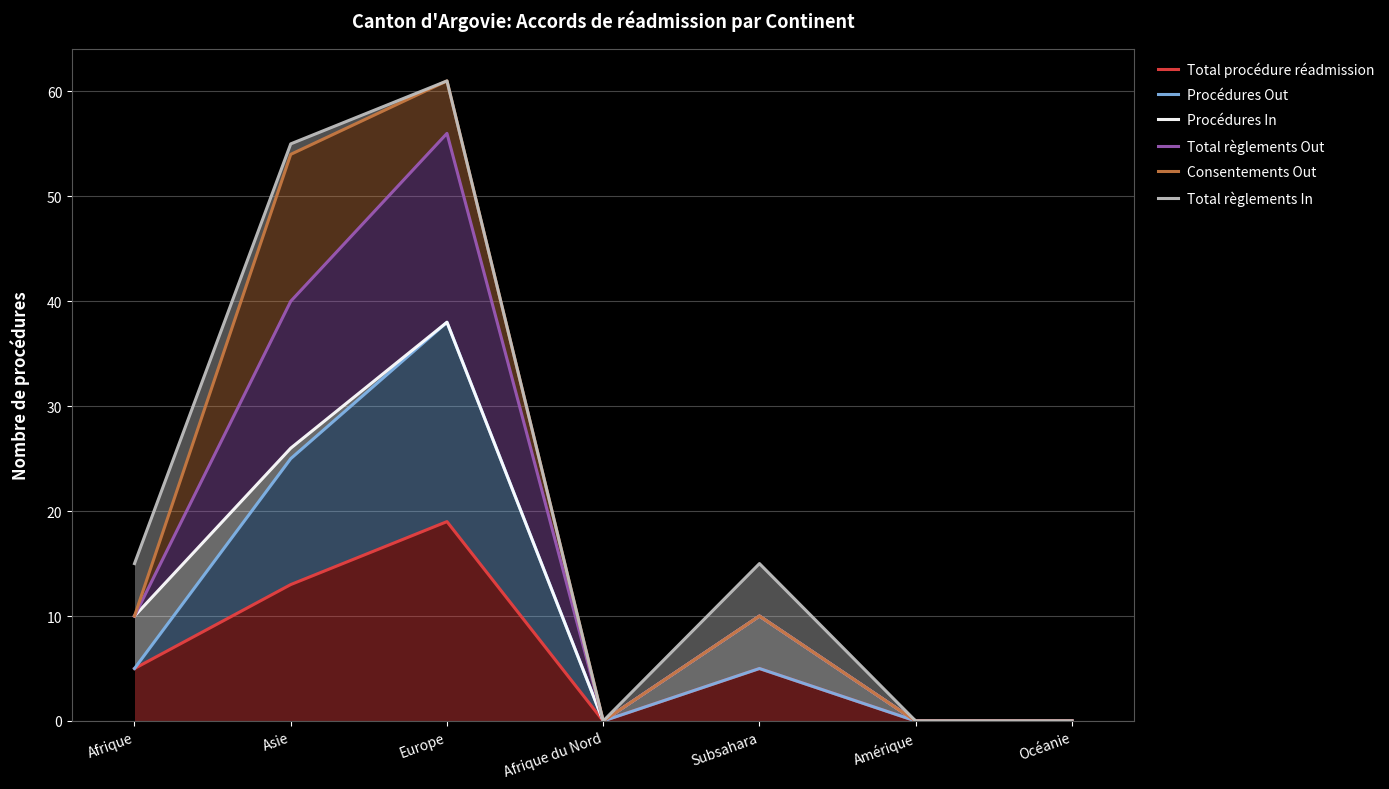

Which series has the largest total across all categories?

Total règlements In